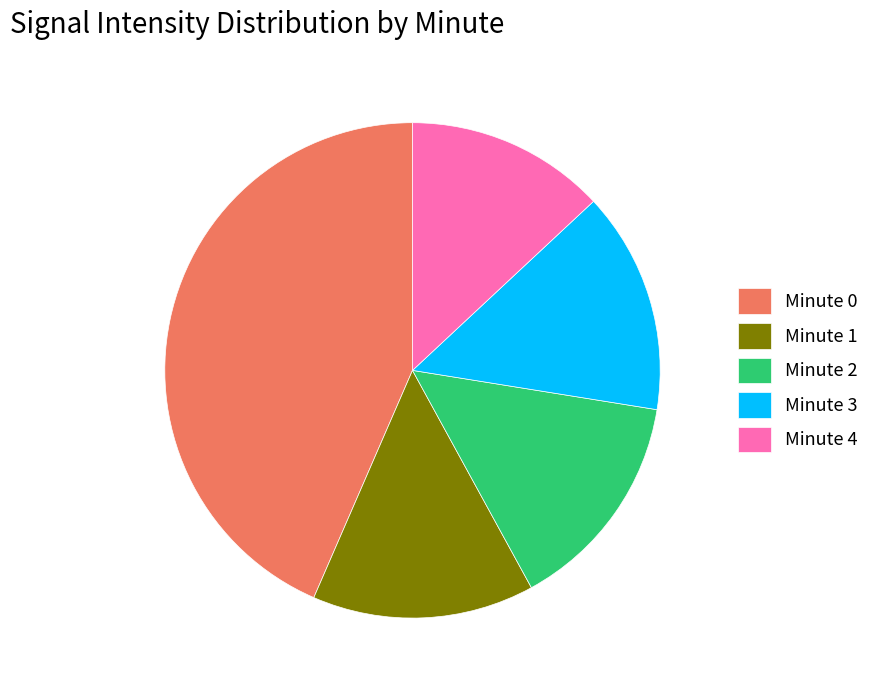

What is the ratio of the value at Minute 4 to the value at Minute 0?

0.3